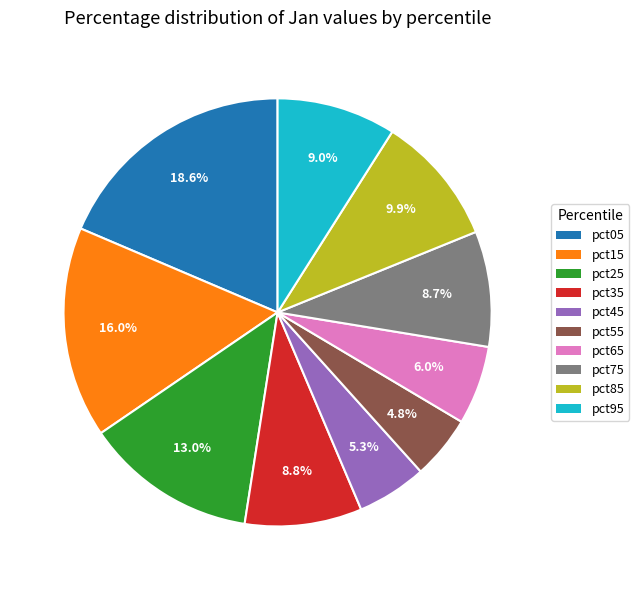

Is the sum of pct85 and pct75 greater than half?

No